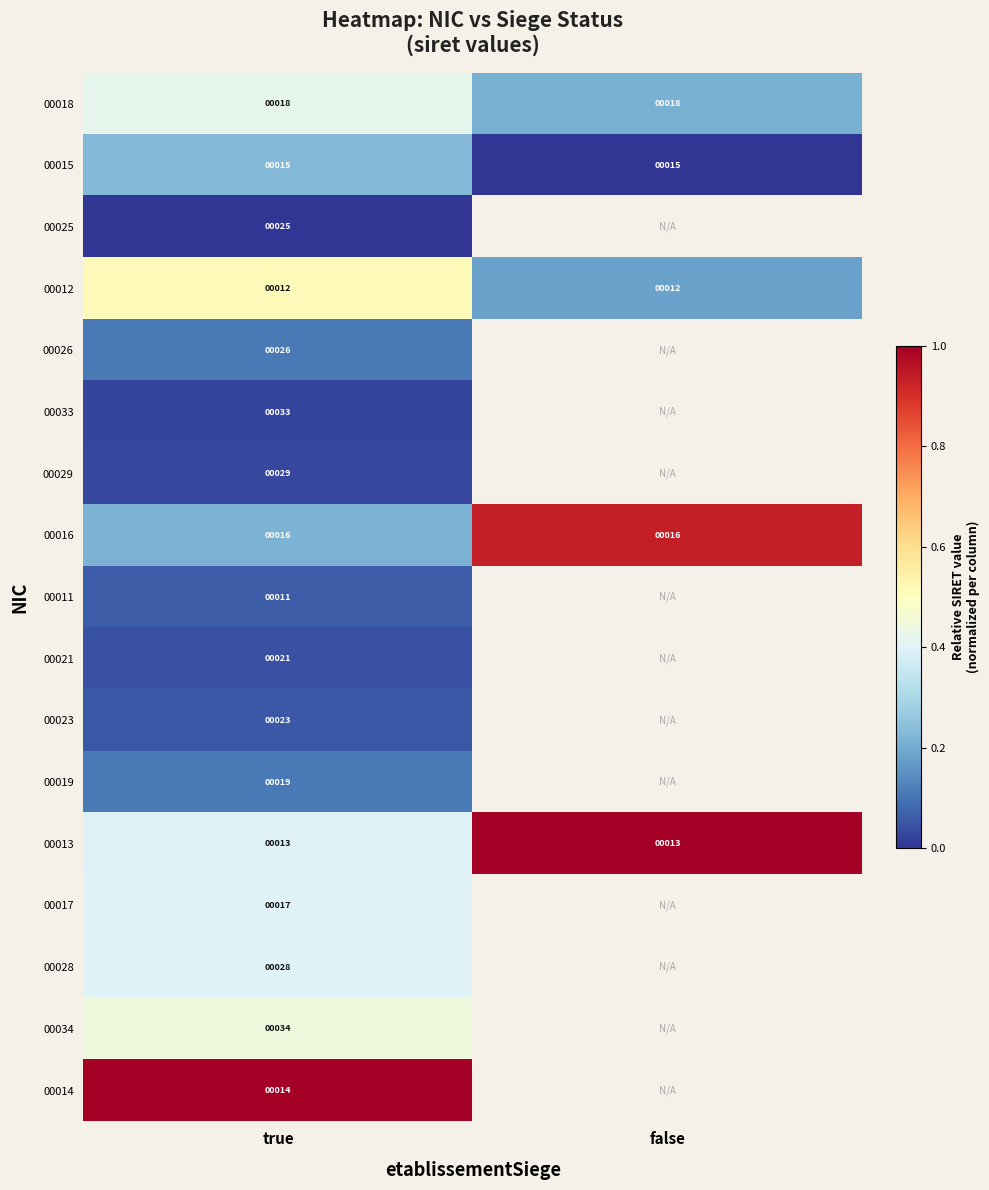

What is the spread (max minus min) of values at true?

1.0